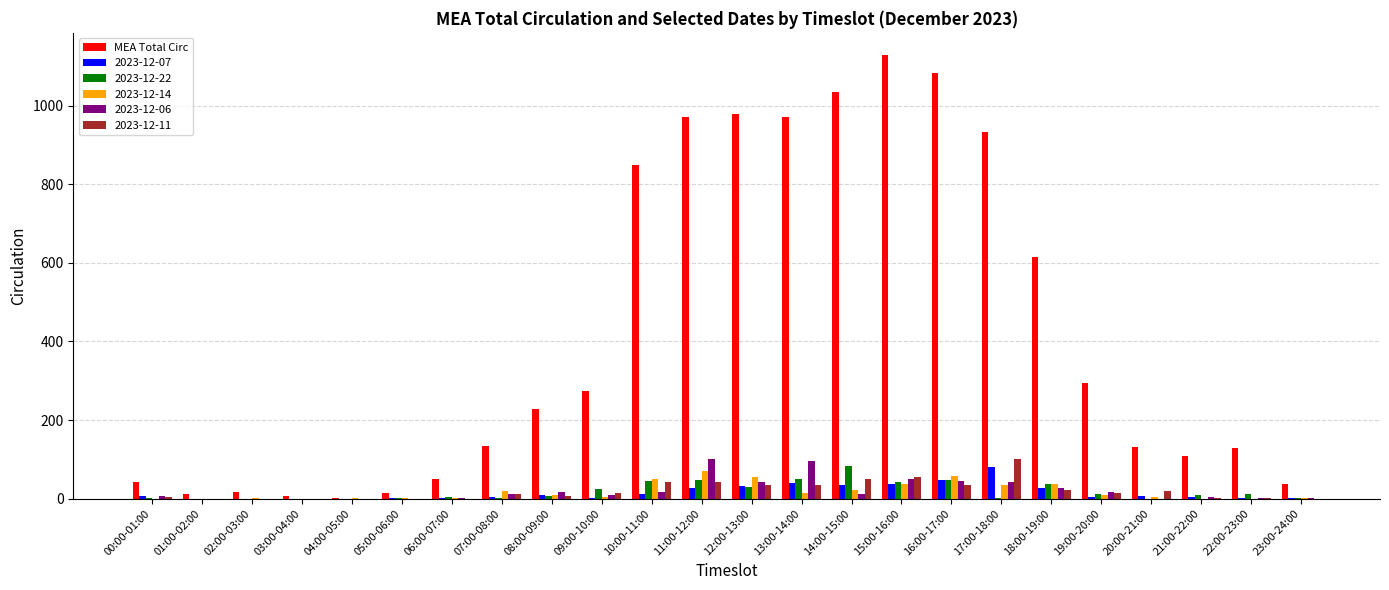

Count the number of data series in this chart.

6